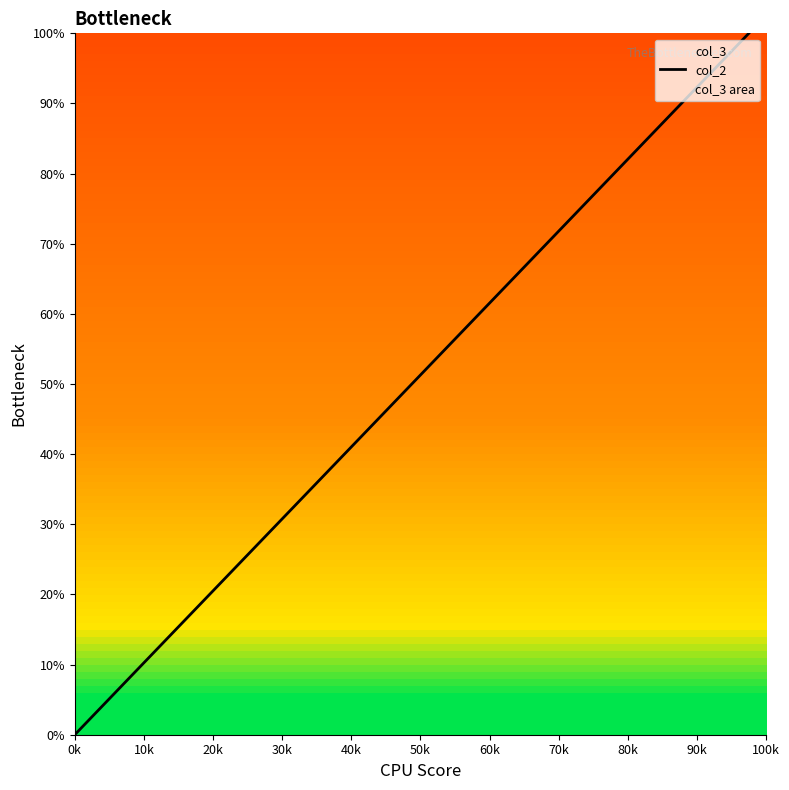

The chart shows a value of 31.5 at 80k. True or false?

False